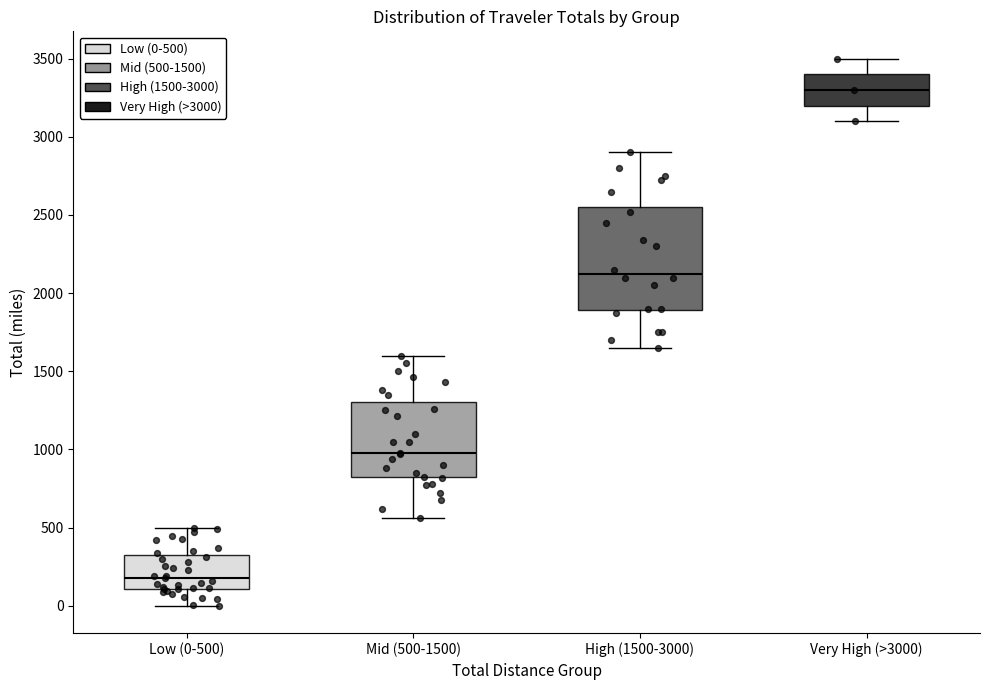

Where is the upper edge of the box for Mid (500-1500) on the y-axis? The values are not printed on the chart, so give them approximately, as read against the axis.

1300